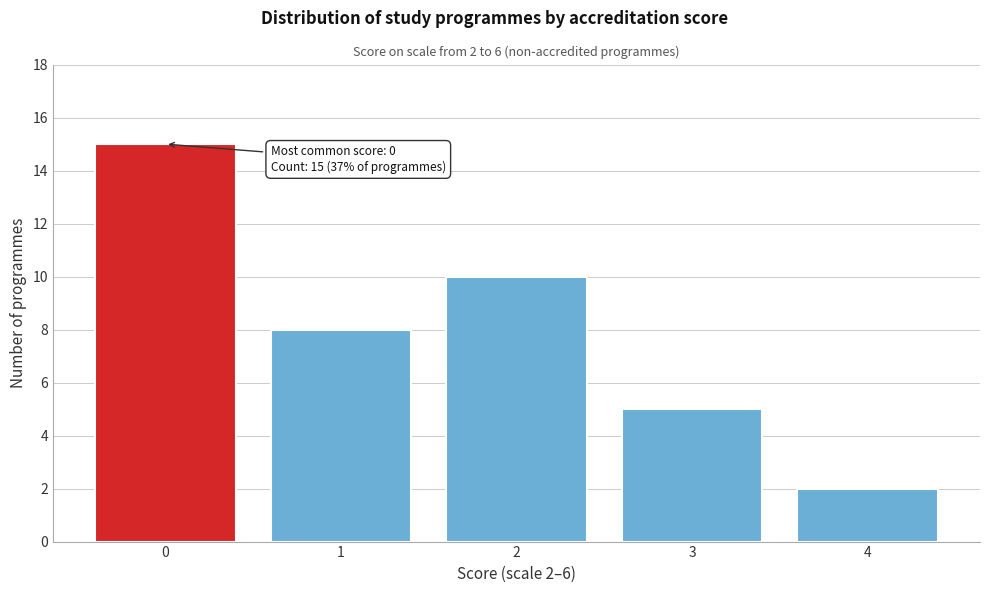

Reading left to right, transcribe all the data shown in this chart.

15	8	10	5	2